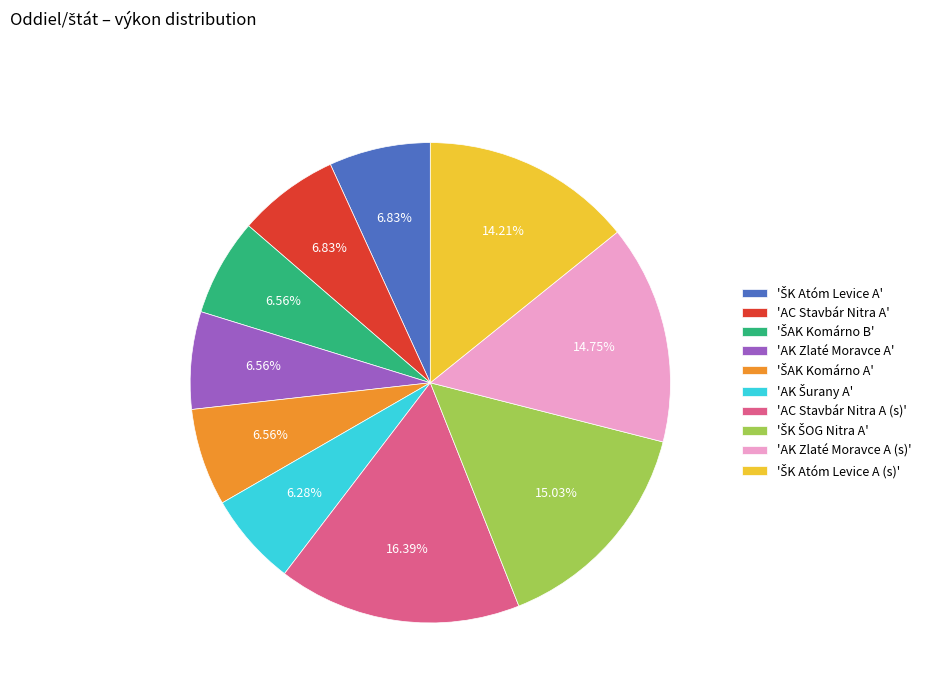

Is there a majority slice in this chart?

No